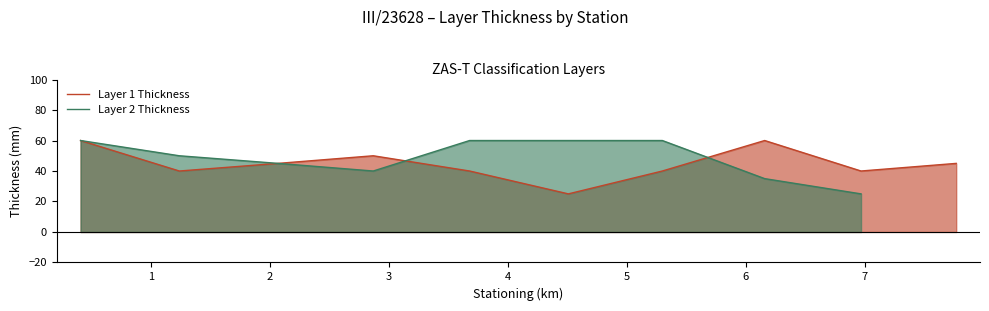

True or false: Layer 2 Thickness and Layer 1 Thickness intersect in this chart.

True